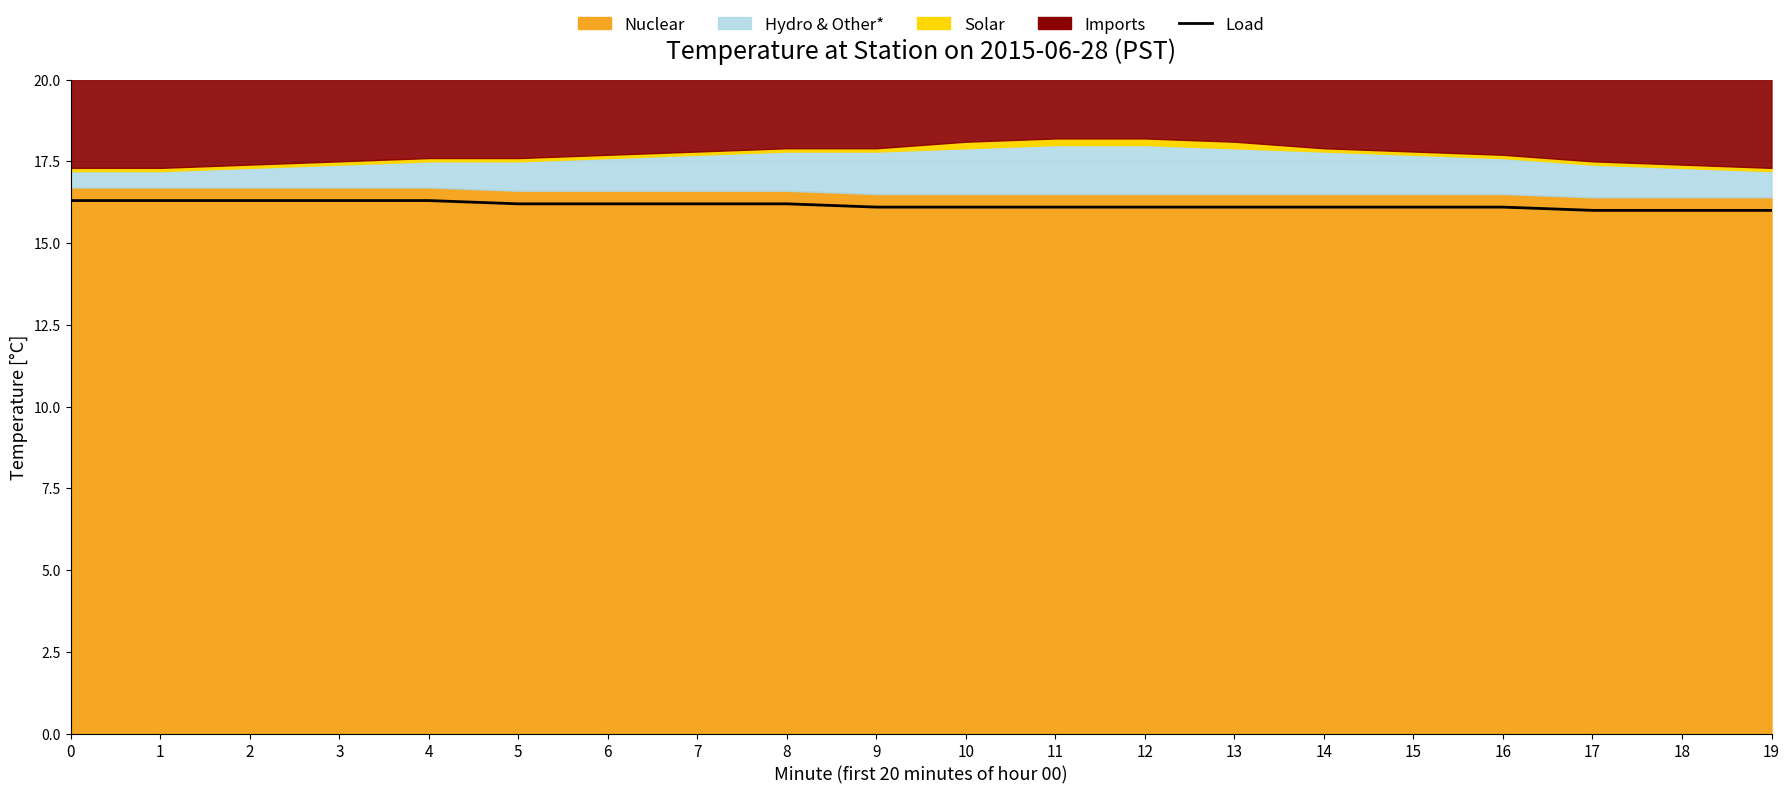

At which category does the chart reach its minimum across all series?

17